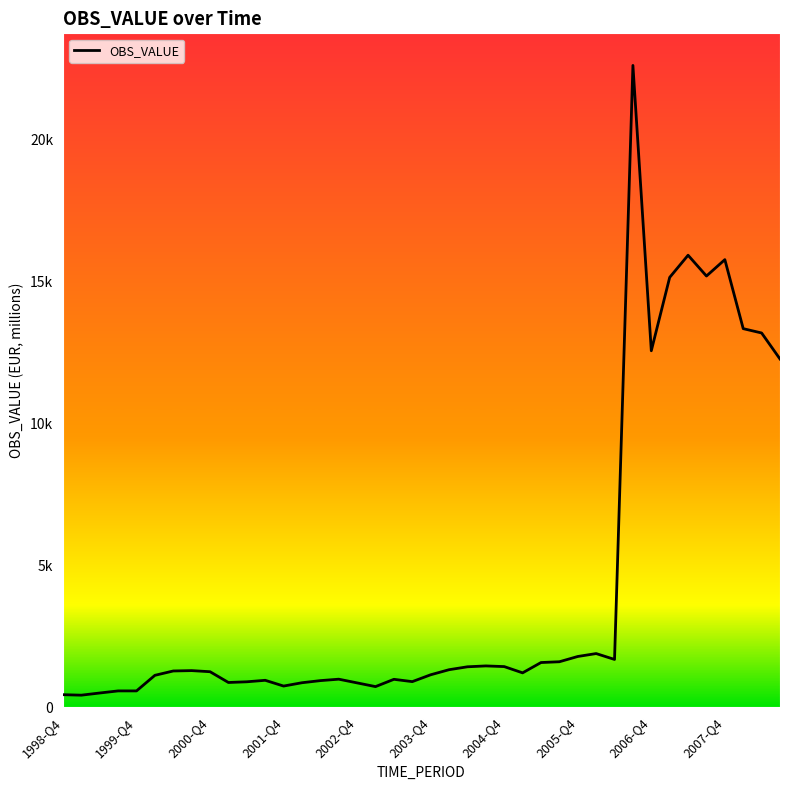

Reading right to left, transcribe all the data shown in this chart.

12270.1	13188.0	13340.5	15773.3	15195.4	15928.5	15147.6	12561.3	22618.6	1681.4	1888.4	1785.5	1599.9	1572.2	1208.6	1429.6	1453.0	1422.3	1319.6	1140.8	899.3	981.0	724.0	854.8	985.4	934.9	860.4	743.3	946.2	893.4	868.9	1248.8	1287.7	1274.8	1121.6	572.1	572.2	498.4	422.0	439.1